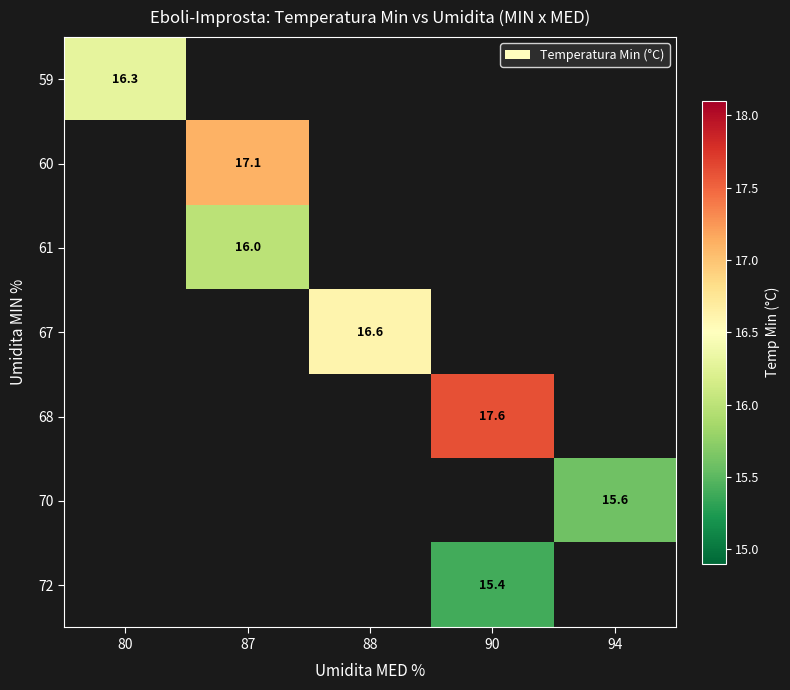

The value of 61 at 87 is 10.6. True or false?

False